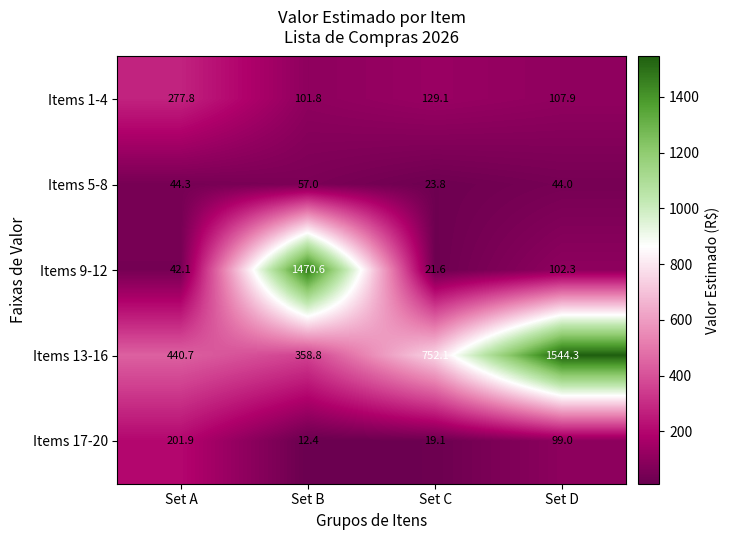

True or false: Items 13-16 has a value of 2118.2 at Set D.

False